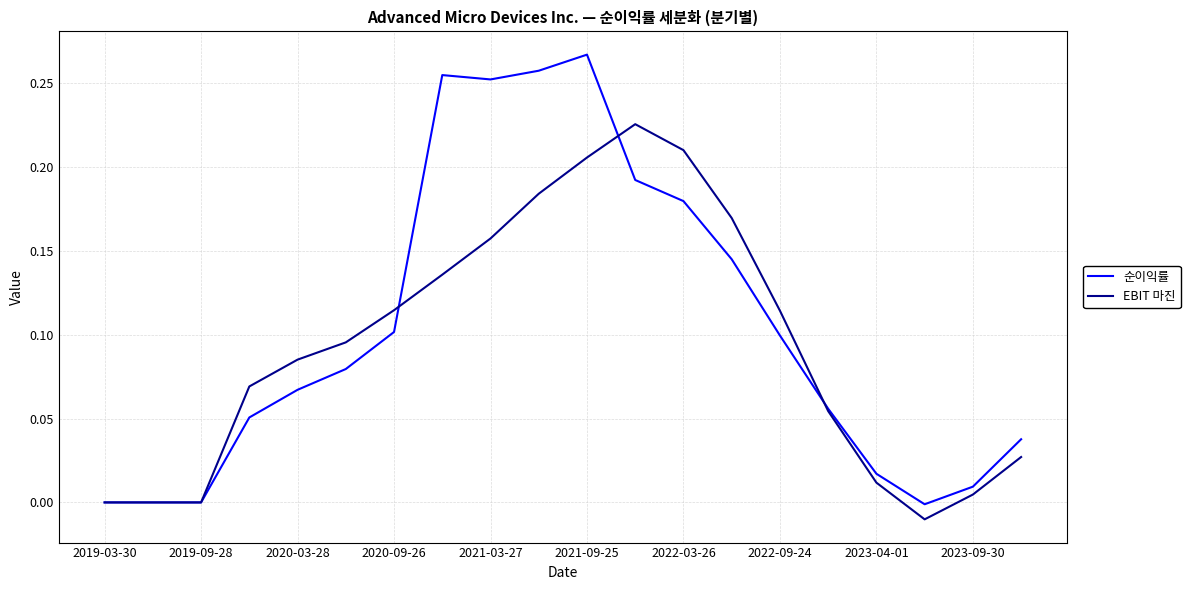

Which series has the widest spread of values?

순이익률